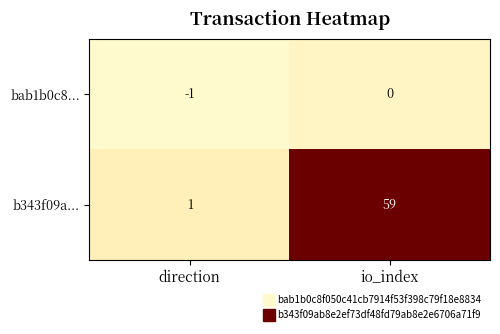

Which series changed the most between direction and io_index?

b343f09a...